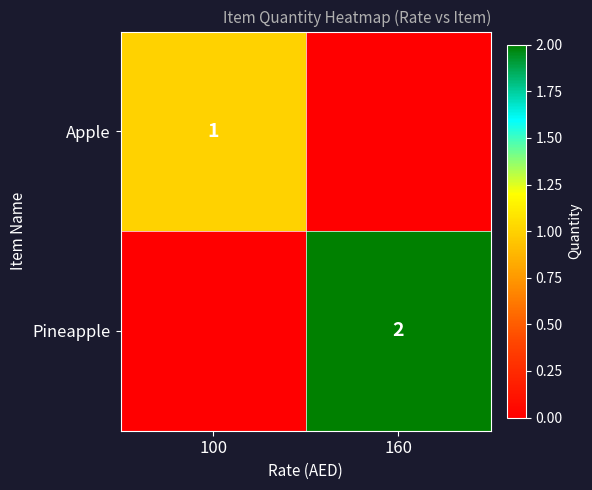

The value of Pineapple at 160 is 2. True or false?

True